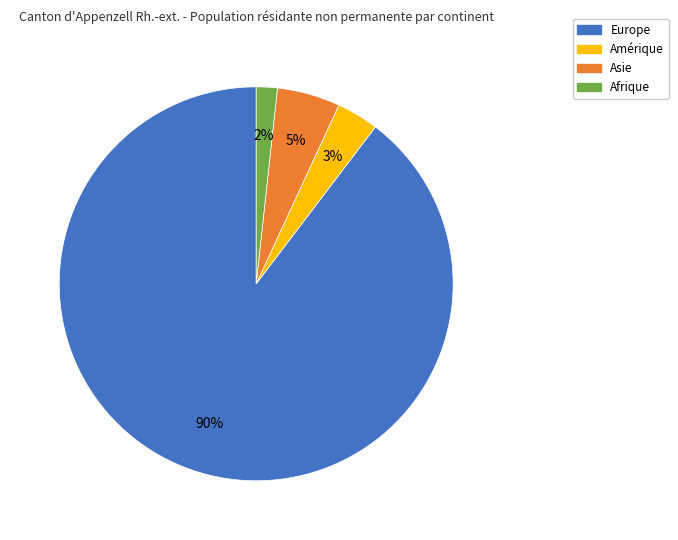

Which has a higher value, Asie or Afrique?

Asie